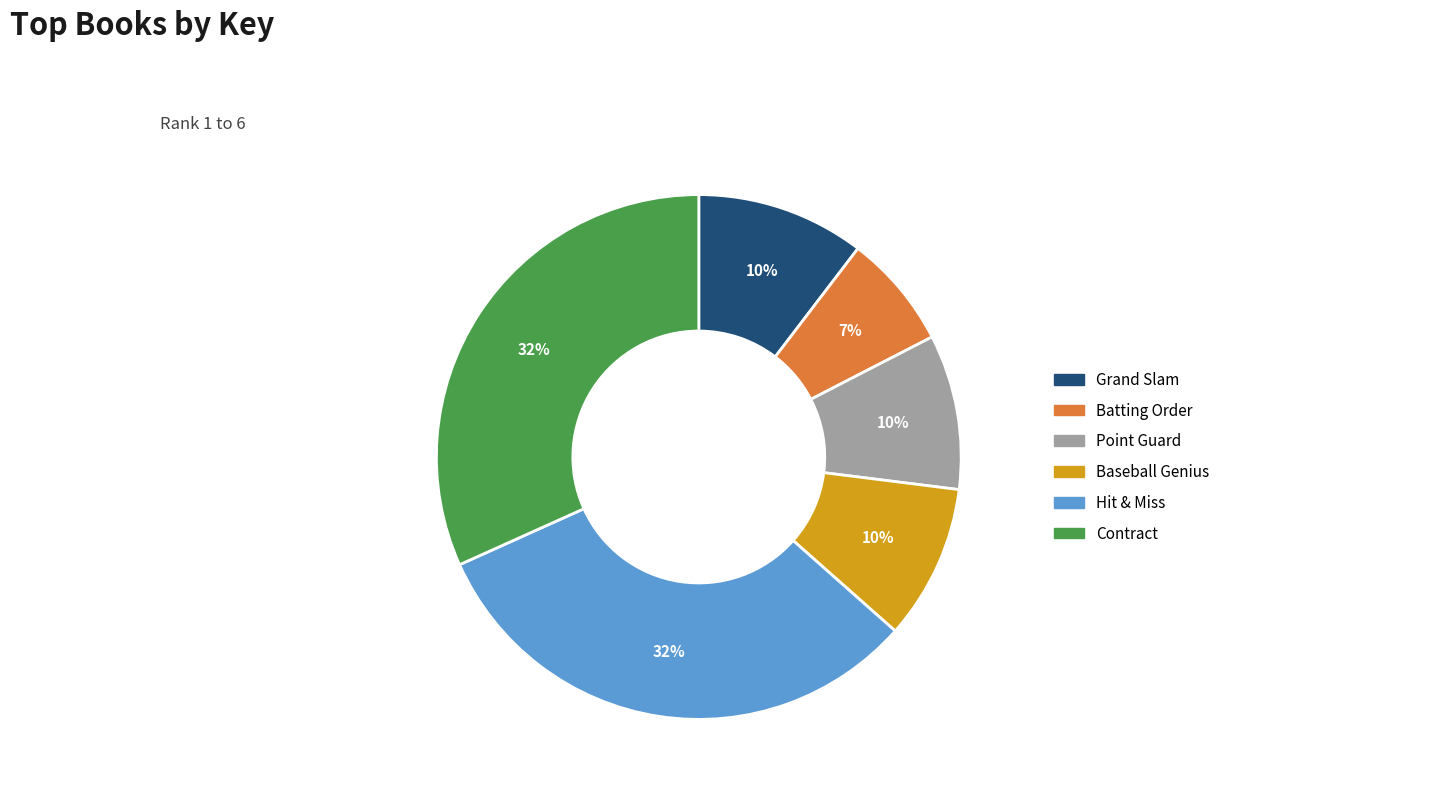

Do Contract and Batting Order together represent more than half of the pie?

No